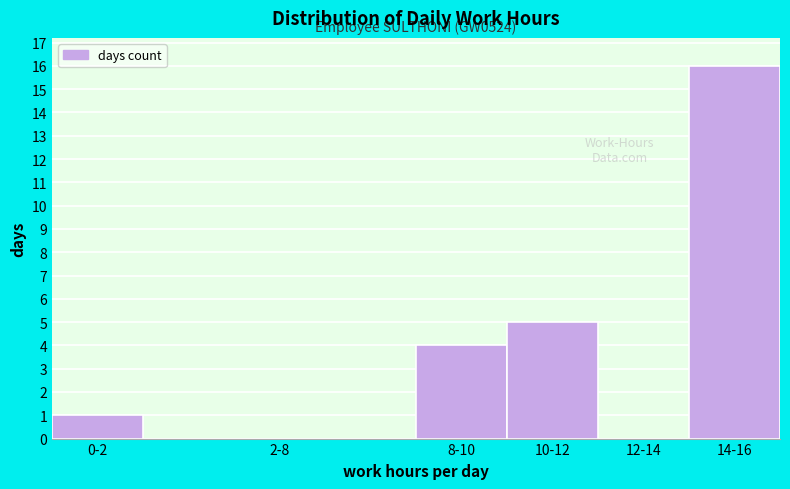

Reading right to left, what are all the values shown in this chart?

14-16=16	12-14=0	10-12=5	8-10=4	2-8=0	0-2=1